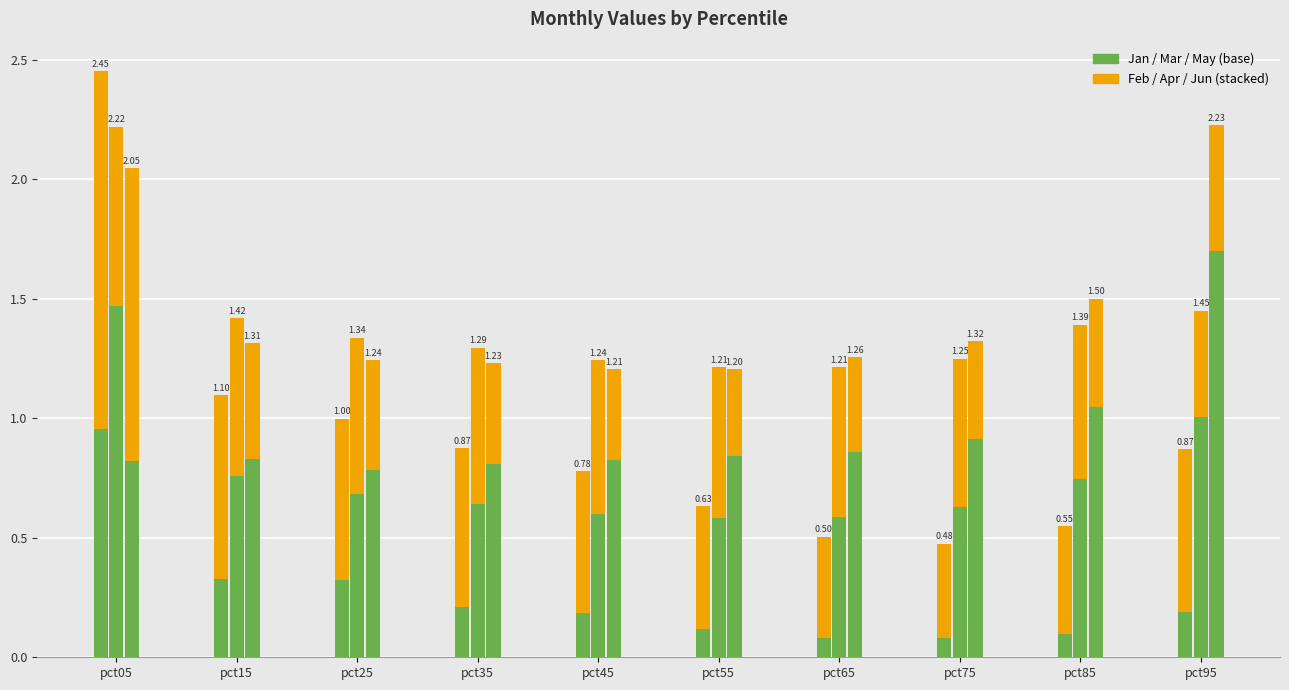

What is the approximate value of Jan at pct25?

0.3